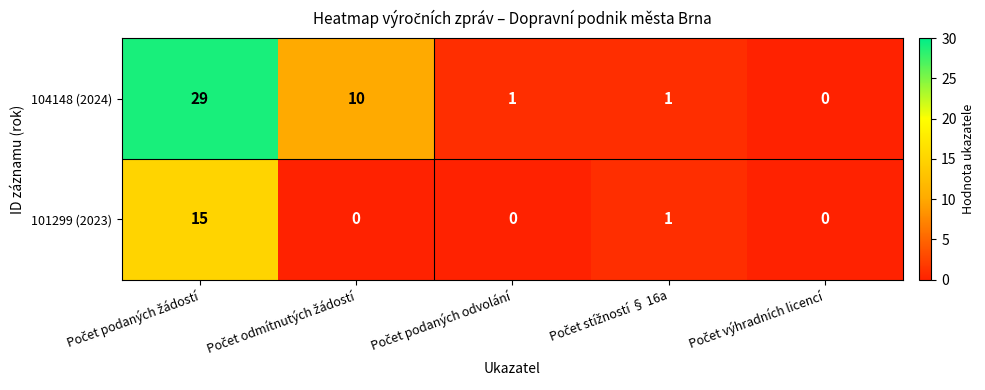

What is the maximum value shown in the chart?

29